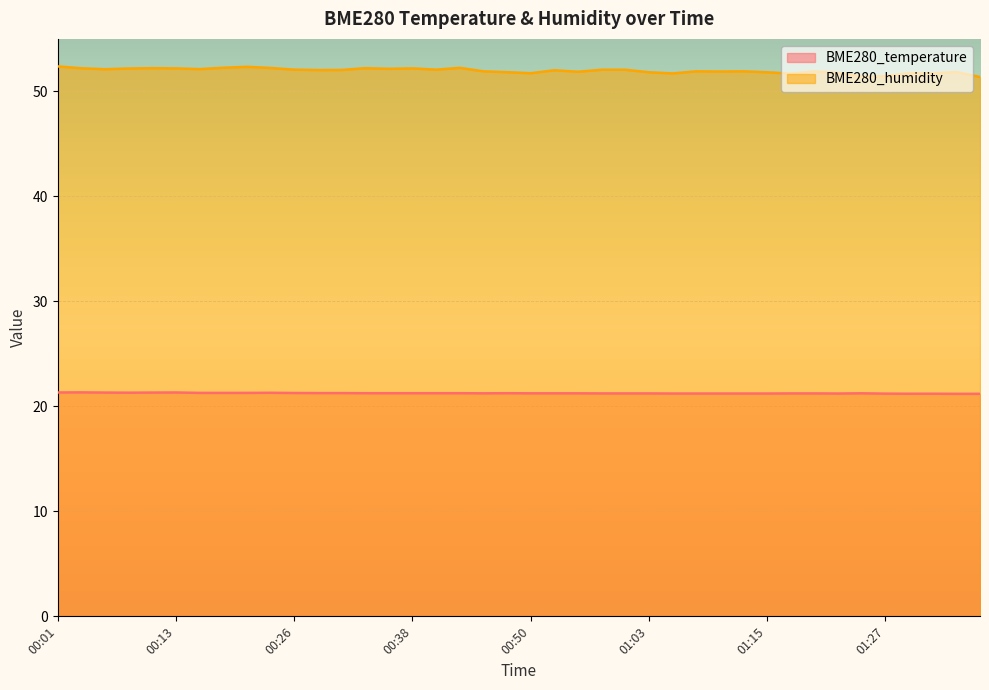

Rank the categories by BME280_temperature value from highest to lowest.

00:04, 00:01, 00:13, 00:06, 00:11, 00:08, 00:23, 00:16, 00:18, 00:21, 00:26, 00:28, 00:31, 00:33, 00:35, 00:38, 00:40, 00:43, 00:48, 00:45, 00:50, 00:53, 00:55, 01:25, 00:58, 01:00, 01:03, 01:17, 01:20, 01:05, 01:07, 01:10, 01:12, 01:15, 01:22, 01:27, 01:30, 01:32, 01:34, 01:37